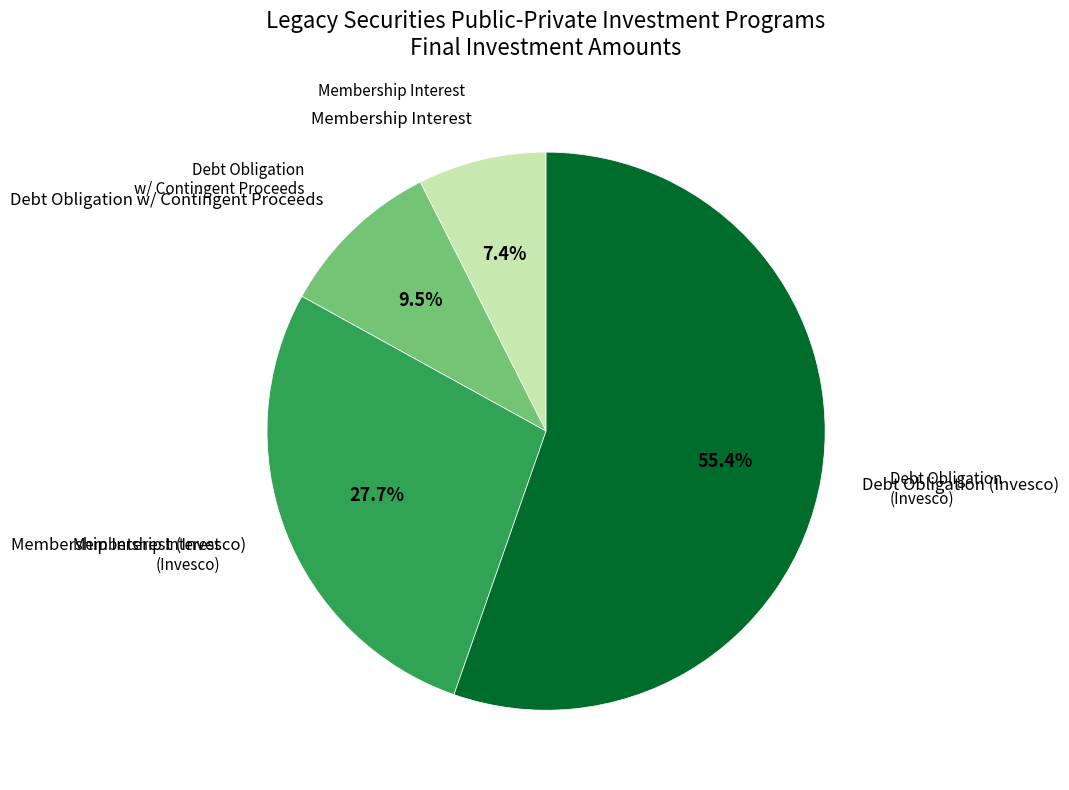

Between Debt Obligation (Invesco) and Membership Interest, which is larger?

Debt Obligation (Invesco)